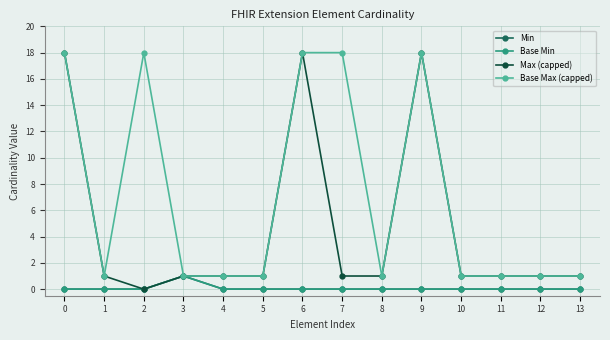

True or false: Base Min has more than 2 interior local peaks.

False